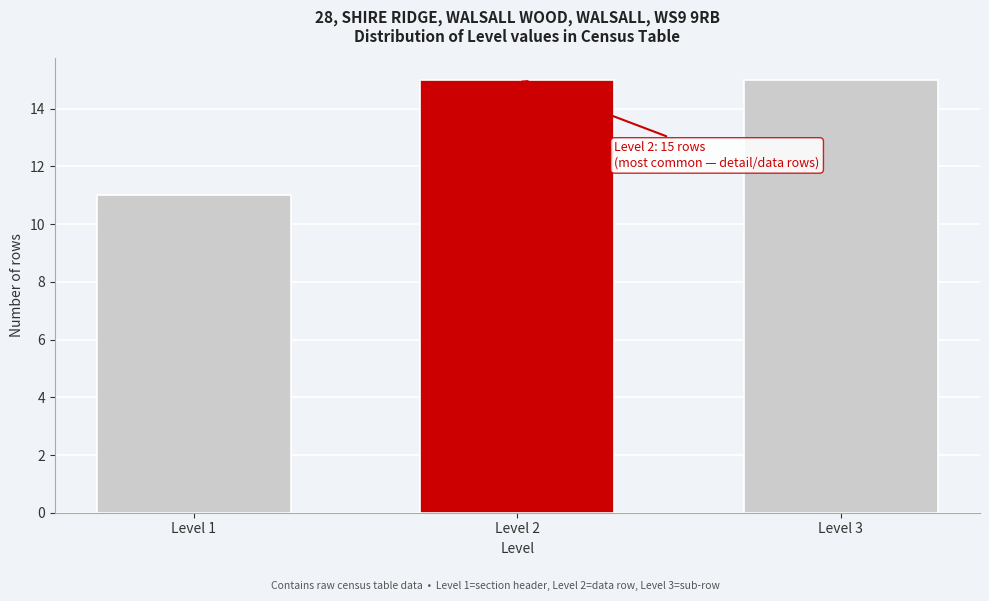

Reading left to right, transcribe all the data shown in this chart.

Level 1=11	Level 2=15	Level 3=15